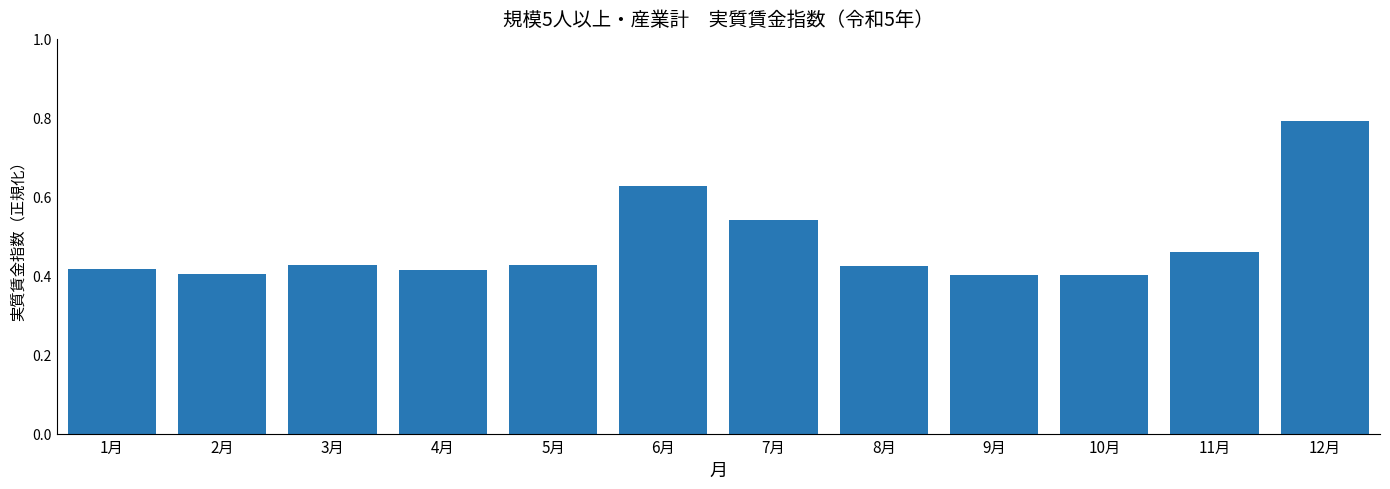

Count the values in the range 0 to 1.

12